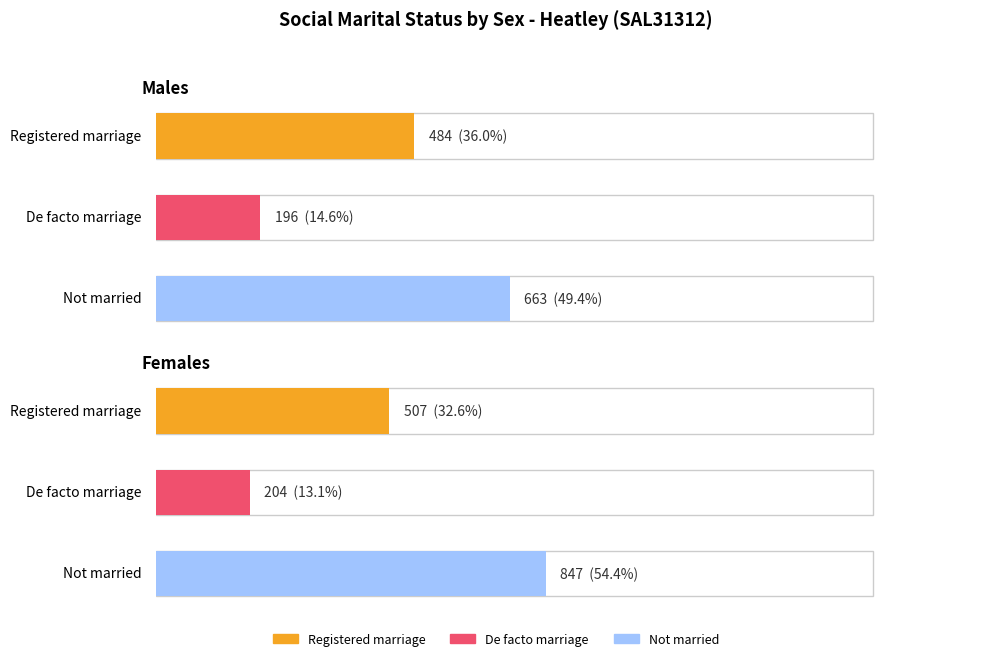

Which series has the widest spread of values?

Not married